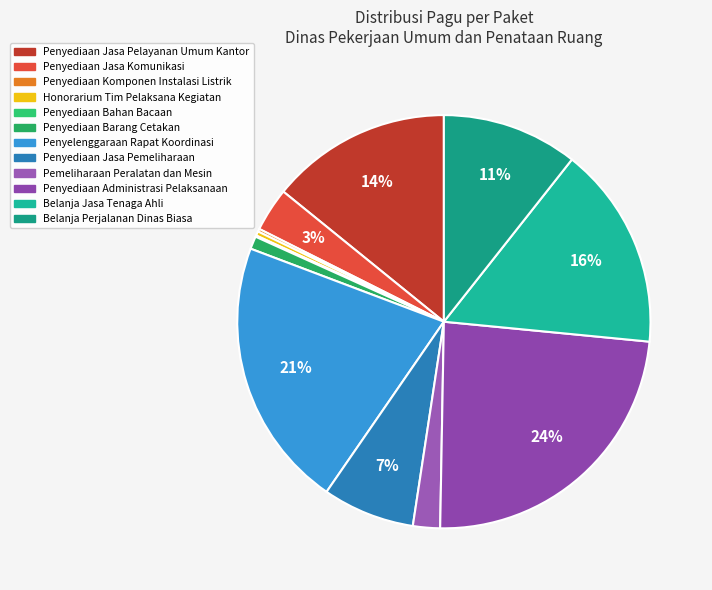

How many segments does this pie chart have?

12